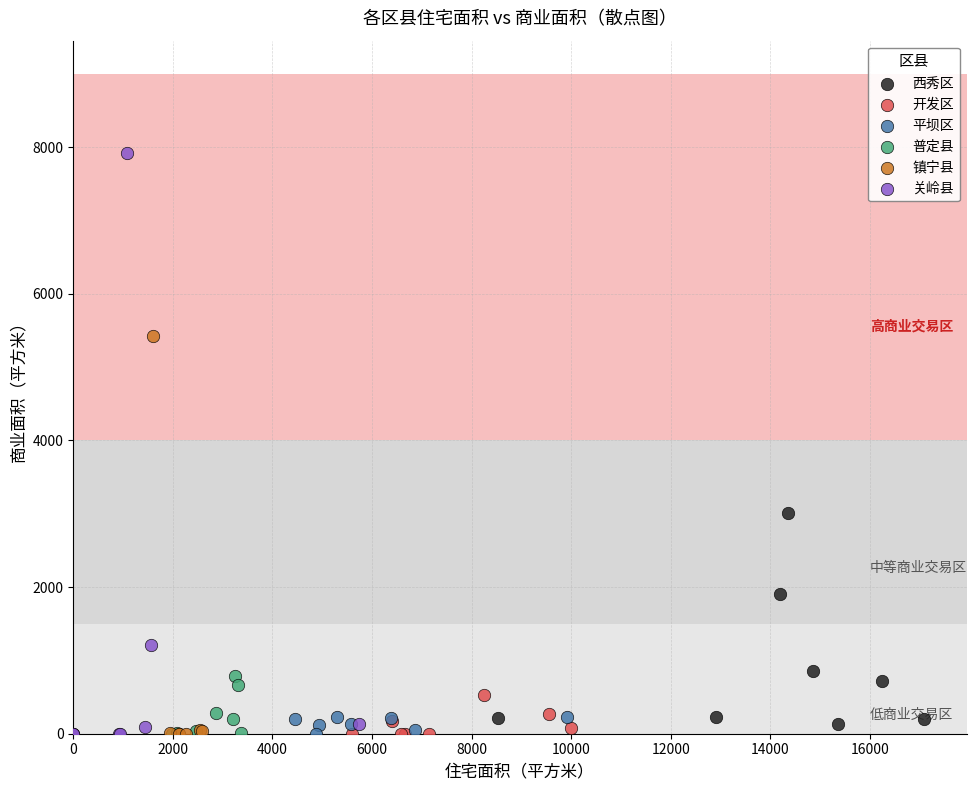

Which series has the largest Y range (max minus min)?

关岭县